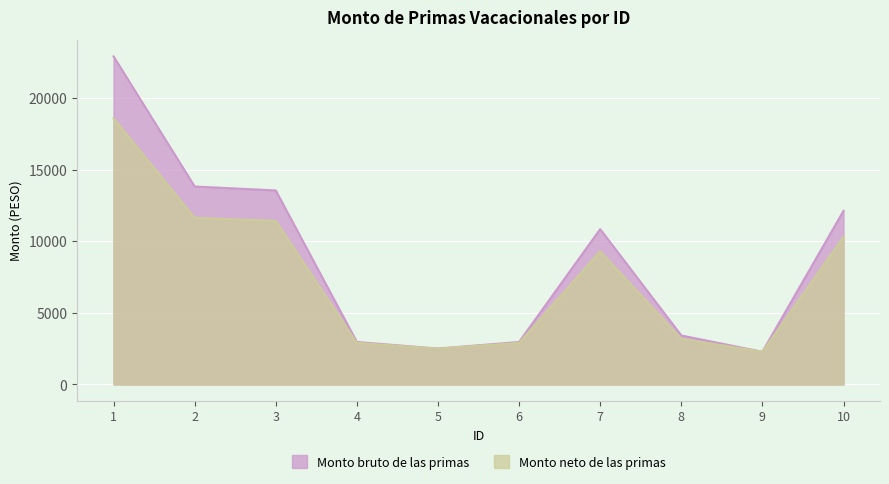

List the labels in order of Monto neto de las primas value, smallest first.

9, 5, 4, 6, 8, 7, 10, 3, 2, 1